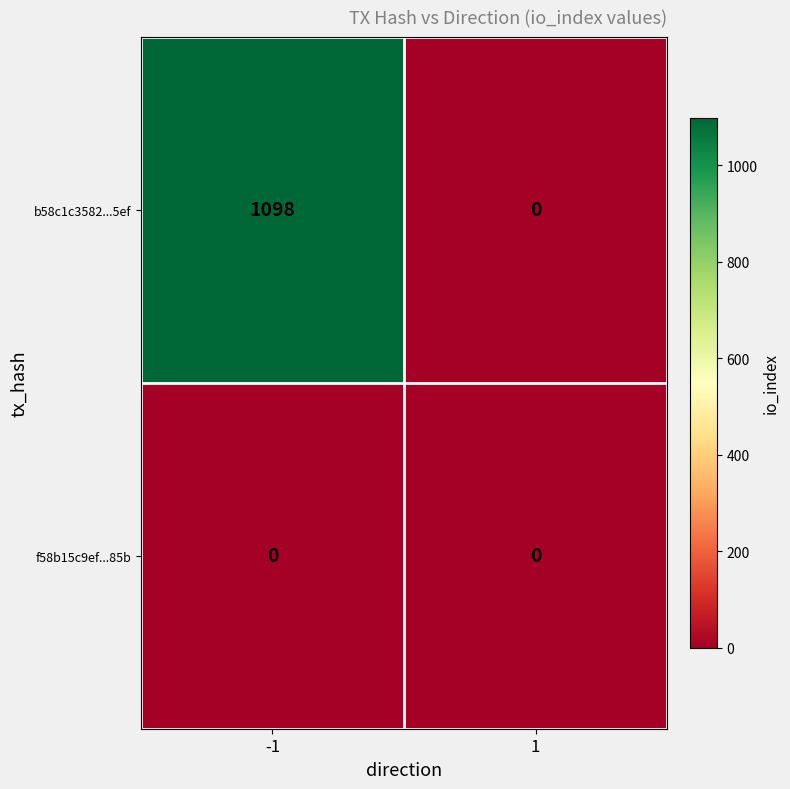

What is the sum of the b58c1c3582...5ef values at -1 and 1?

1098